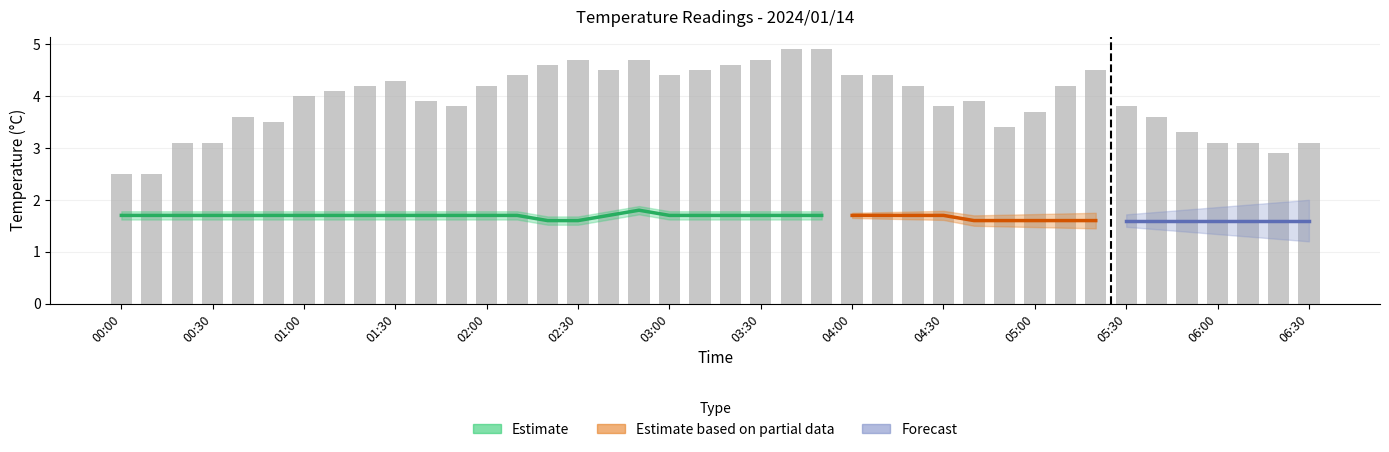

What is the difference between the maximum and minimum values?

2.4